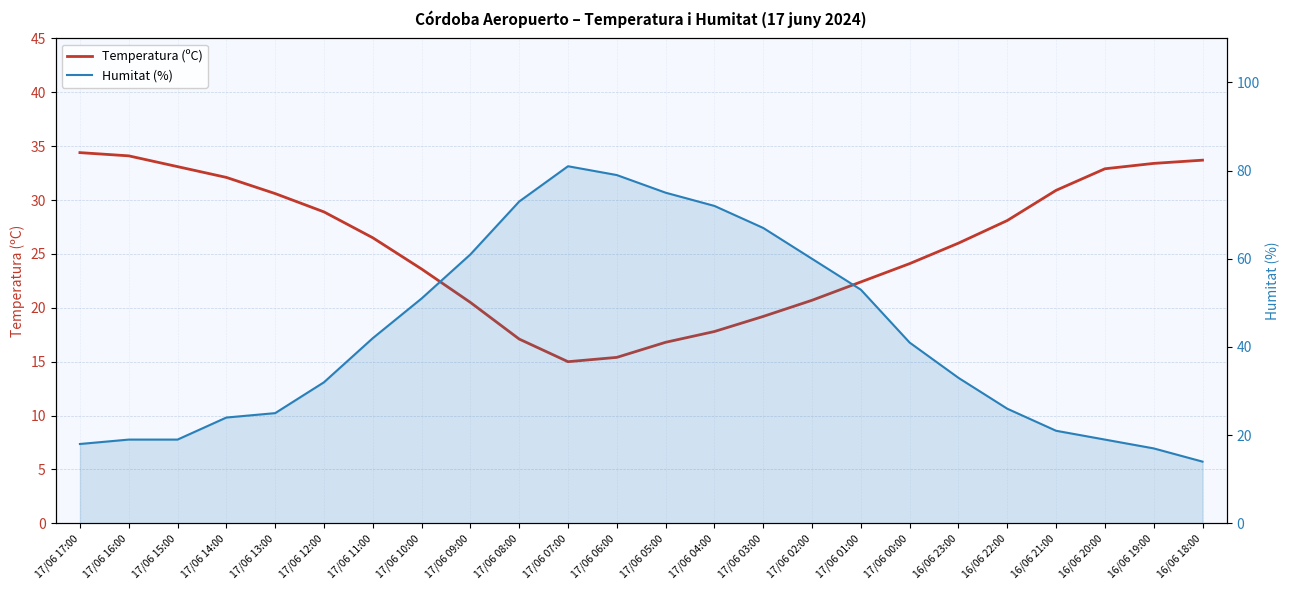

Is it true that Humitat (%) equals 28.5 at 17/06 16:00?

False